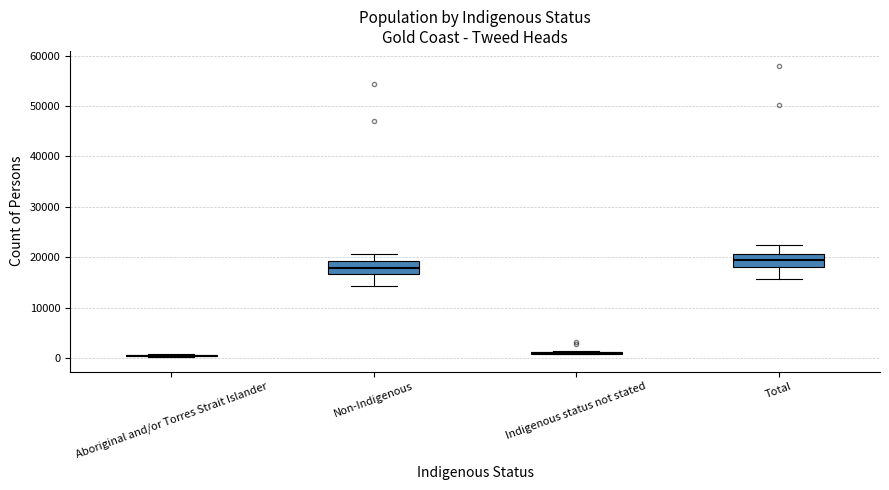

Reading left to right, transcribe this box plot: for each box, give where its median line is, the range the box spans, and where its two whiskers end, as read against the y-axis. The values are not printed on the chart, so give them approximately, as read against the axis.

Aboriginal and/or Torres Strait Islander: box collapsed to a line at 0, whiskers 0 to 1000
Non-Indigenous: median 18000, box 17000 to 19000, whiskers 14000 to 21000
Indigenous status not stated: box collapsed to a line at 1000, whiskers 1000 to 1000
Total: median 19000, box 18000 to 21000, whiskers 16000 to 22000